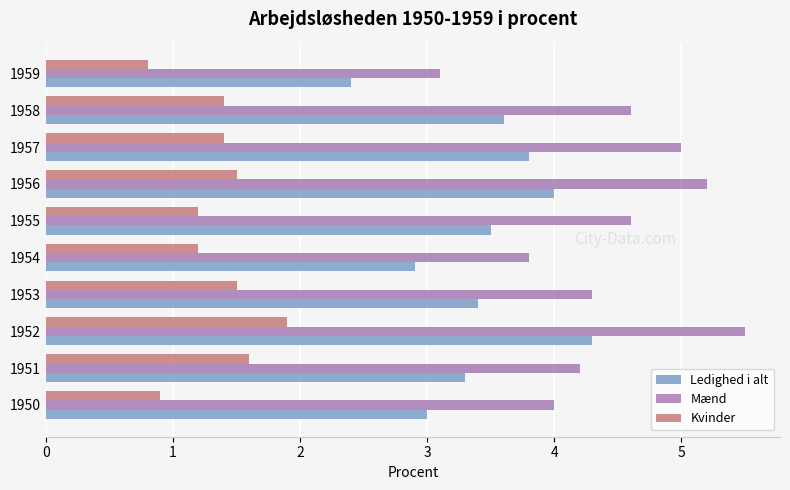

Rank the series by their maximum value, from lowest to highest.

Kvinder, Ledighed i alt, Mænd